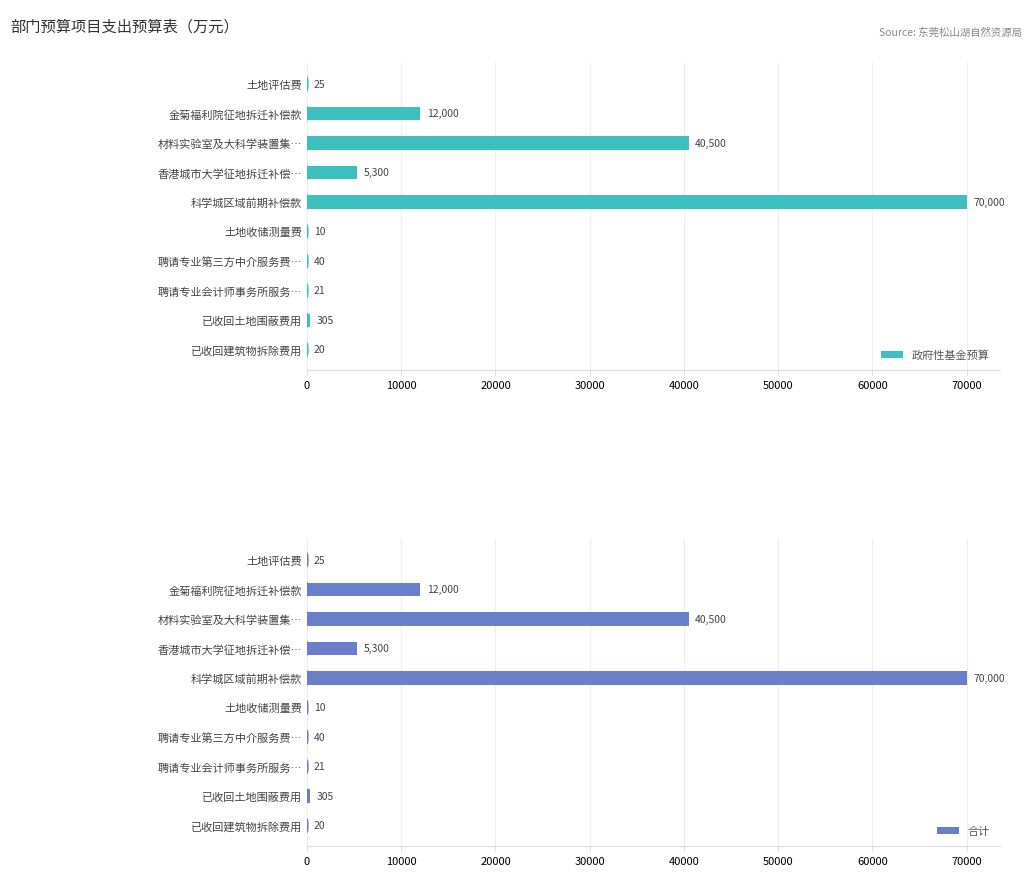

What is the sum of all 政府性基金预算 values?

128221